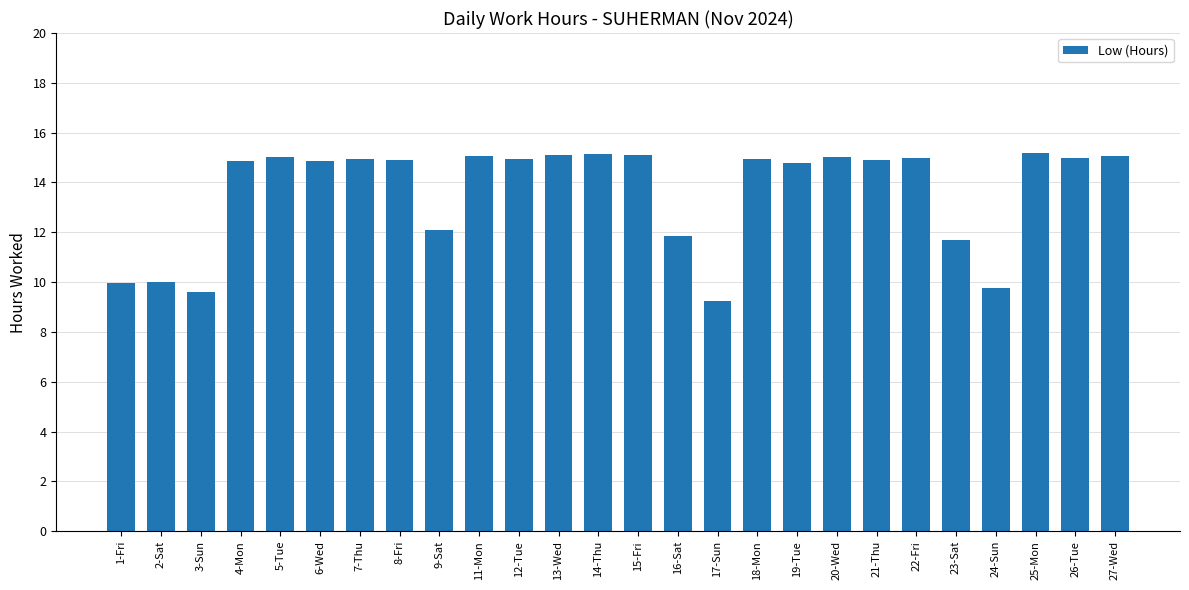

True or false: the data shows 14.9 at 21-Thu.

True